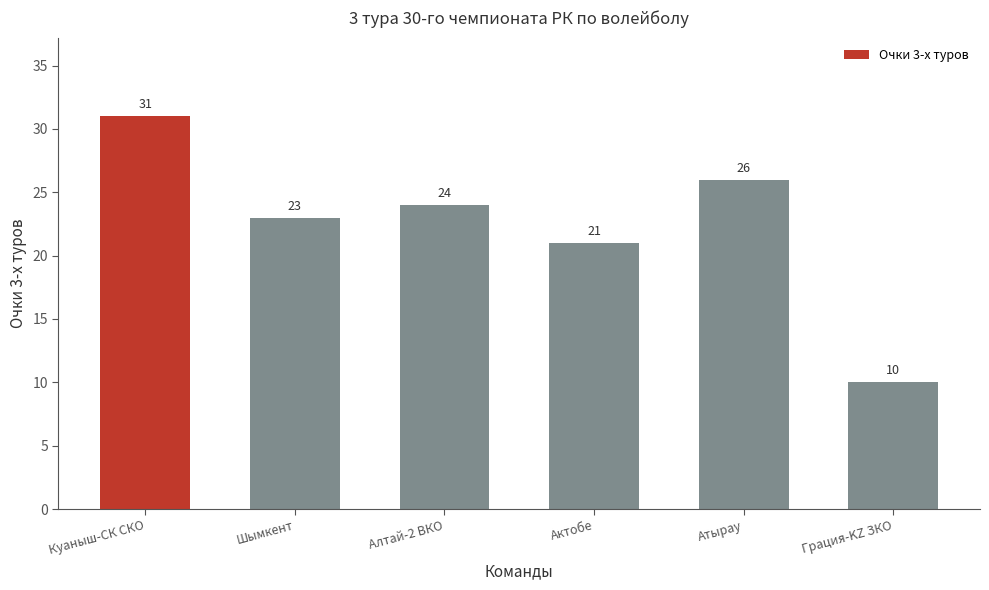

Are the bars grouped side by side (vs. stacked)?

No